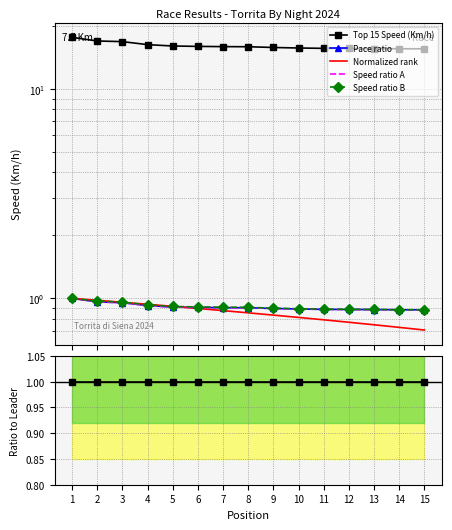

How many intersections are there between Speed ratio A and Normalized rank?

1